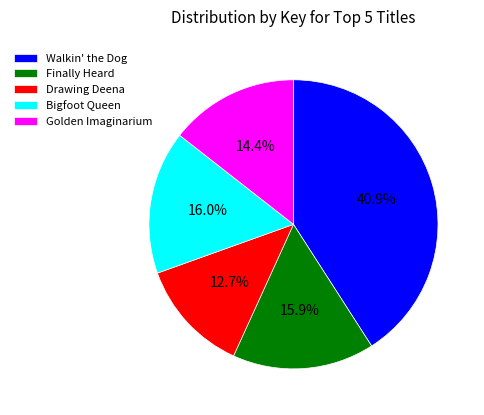

How many segments does this pie chart have?

5